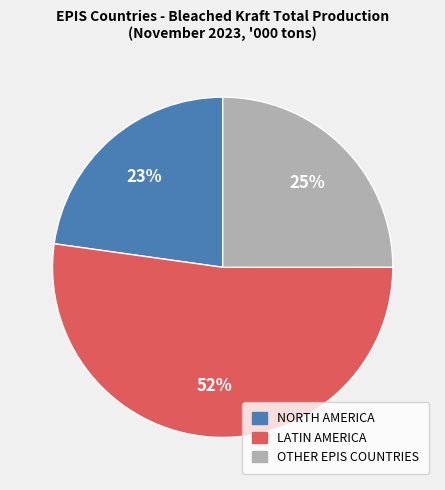

Which category has the biggest portion of the pie?

LATIN AMERICA